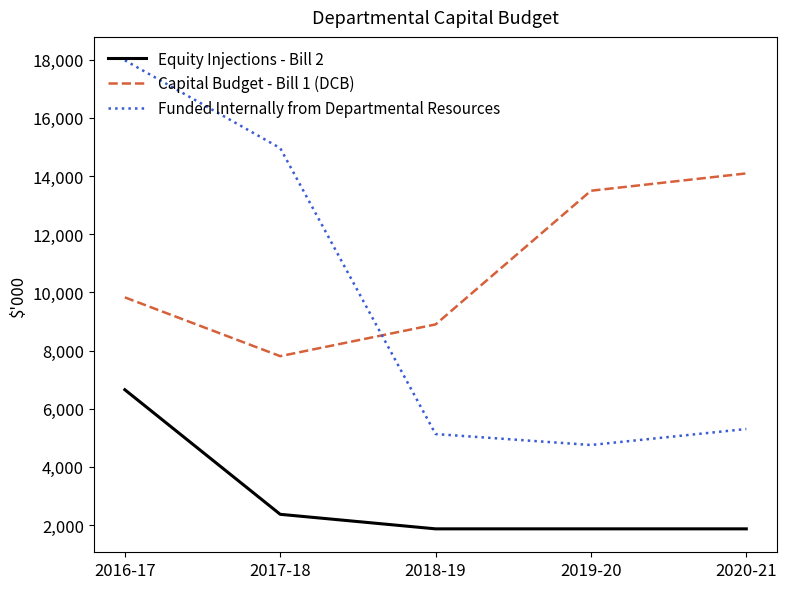

Rank the series by their maximum value, from highest to lowest.

Funded Internally from Departmental Resources, Capital Budget - Bill 1 (DCB), Equity Injections - Bill 2